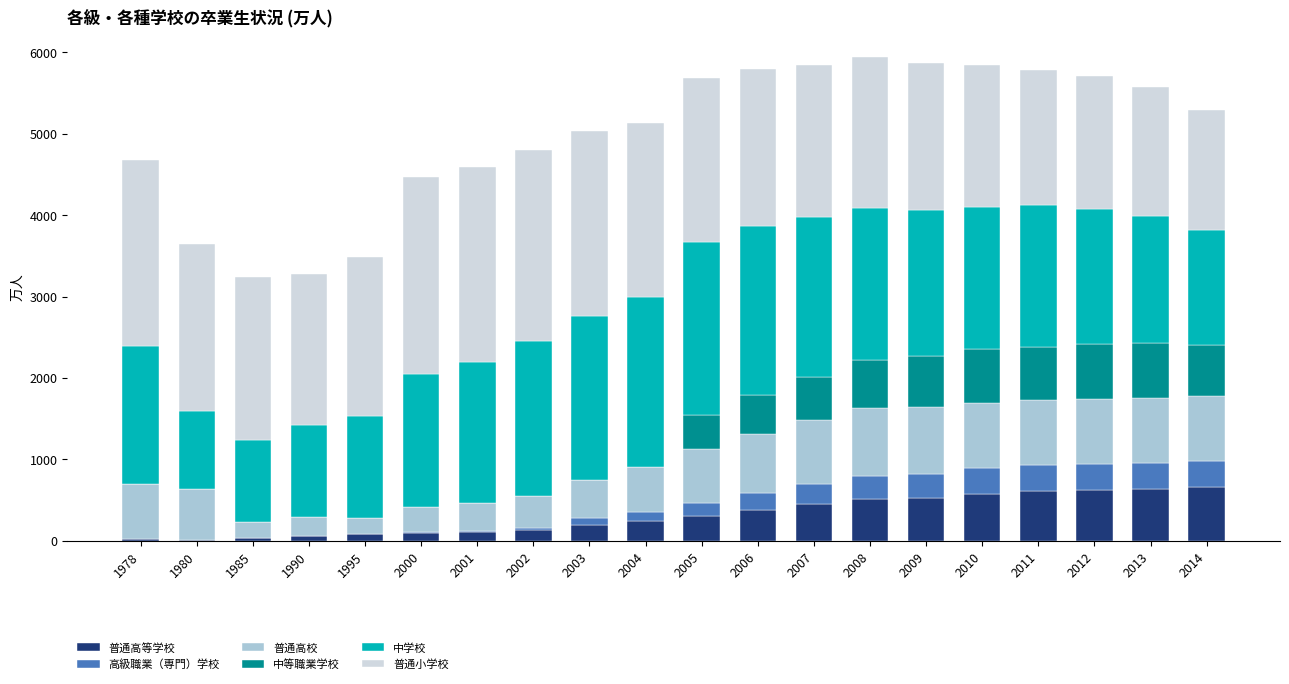

What are all the series names shown in the legend?

普通高等学校, 高級職業（専門）学校, 普通高校, 中等職業学校, 中学校, 普通小学校